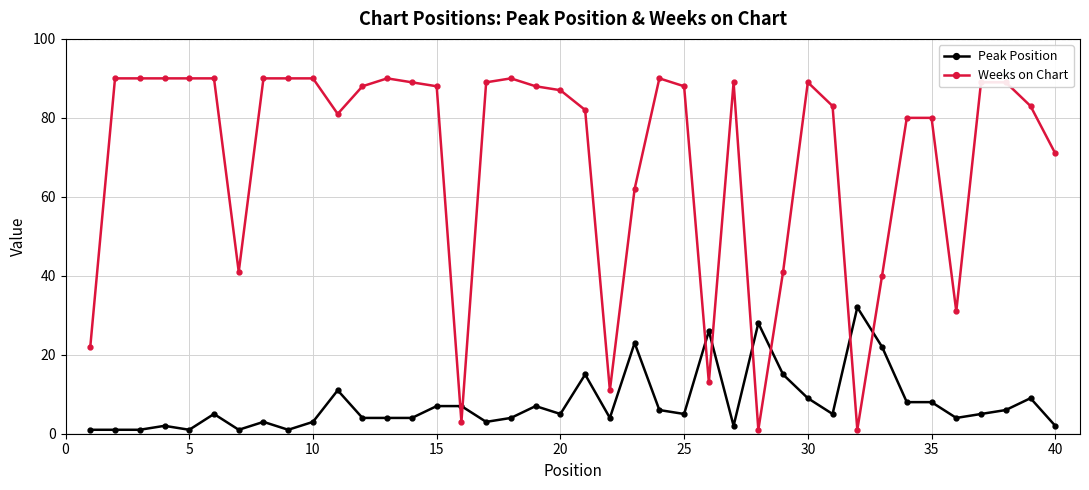

Reading left to right, what are all the values shown in this chart?

Peak Position: 1	1	1	2	1	5	1	3	1	3	11	4	4	4	7	7	3	4	7	5	15	4	23	6	5	26	2	28	15	9	5	32	22	8	8	4	5	6	9	2
Weeks on Chart: 22	90	90	90	90	90	41	90	90	90	81	88	90	89	88	3	89	90	88	87	82	11	62	90	88	13	89	1	41	89	83	1	40	80	80	31	89	89	83	71